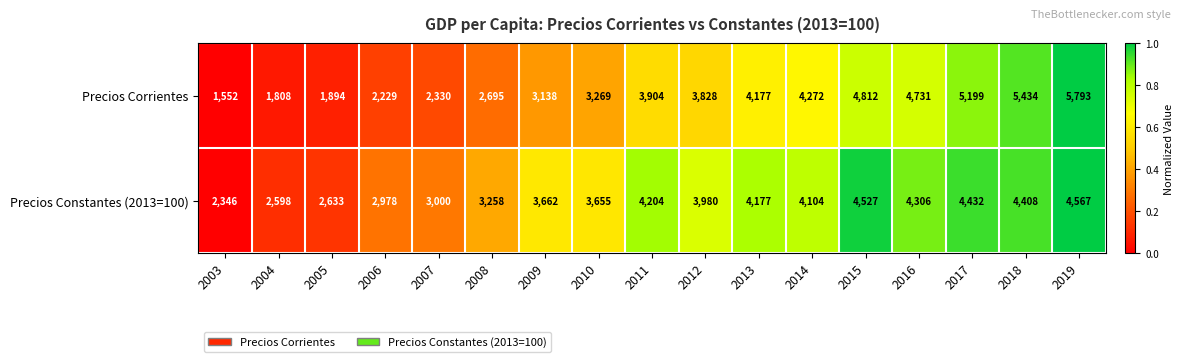

Between 2008 and 2009, which series saw the biggest shift?

Precios Corrientes